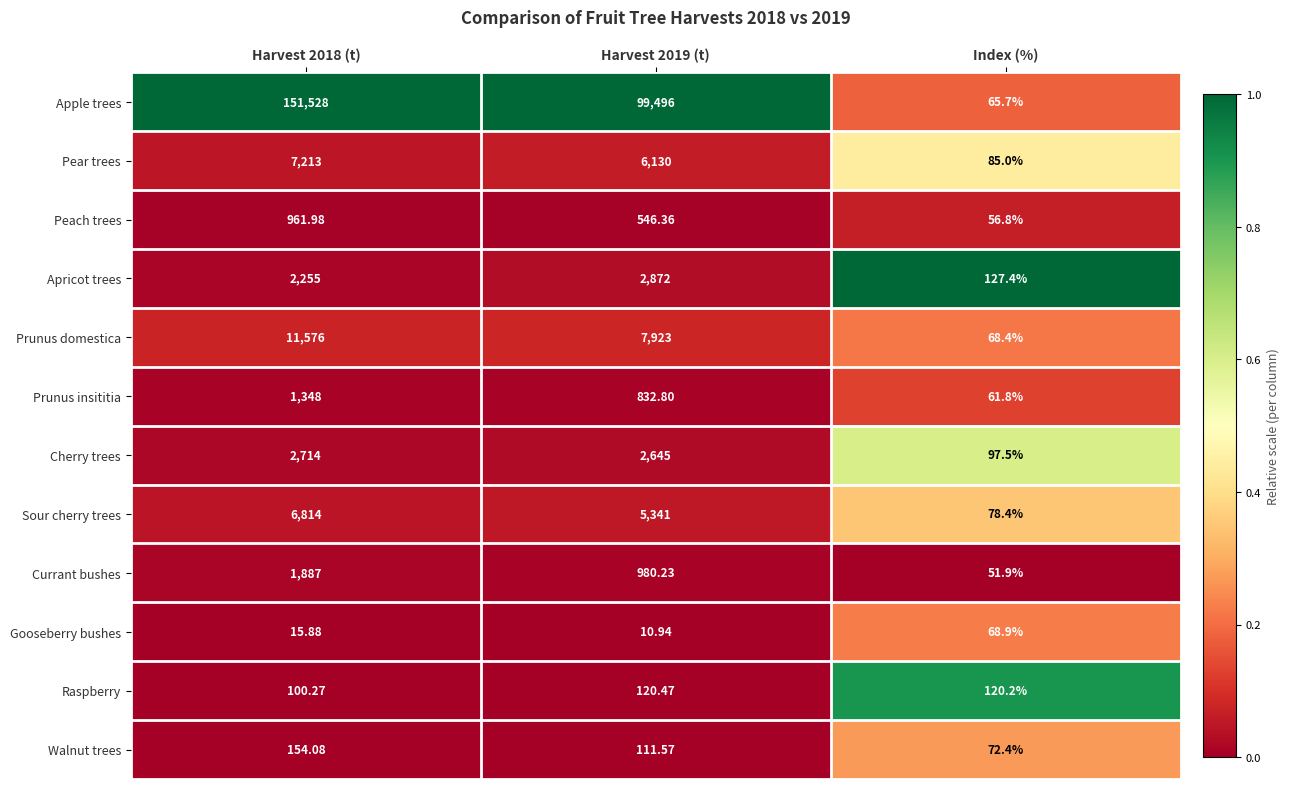

What is the difference between the highest and lowest values at Harvest 2018 (t)?

151512.1